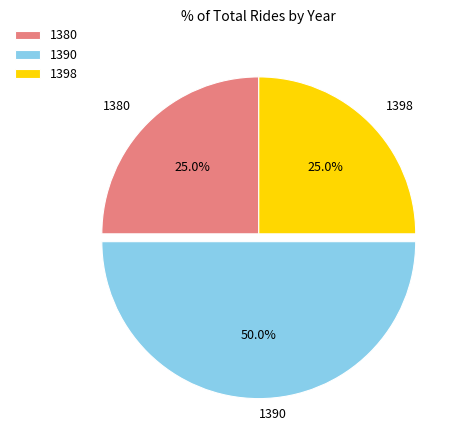

What is the ratio of the value at 1380 to the value at 1398?

1.0